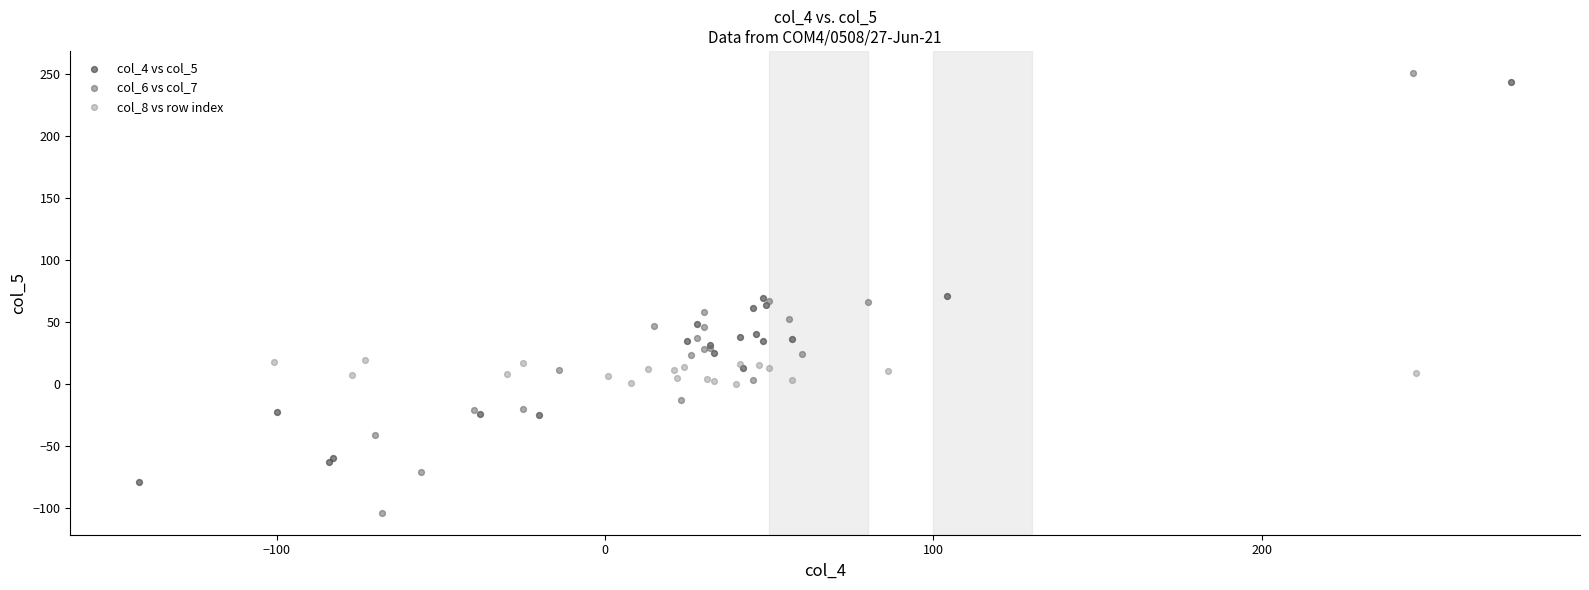

Which series has the largest Y range (max minus min)?

col_6 vs col_7